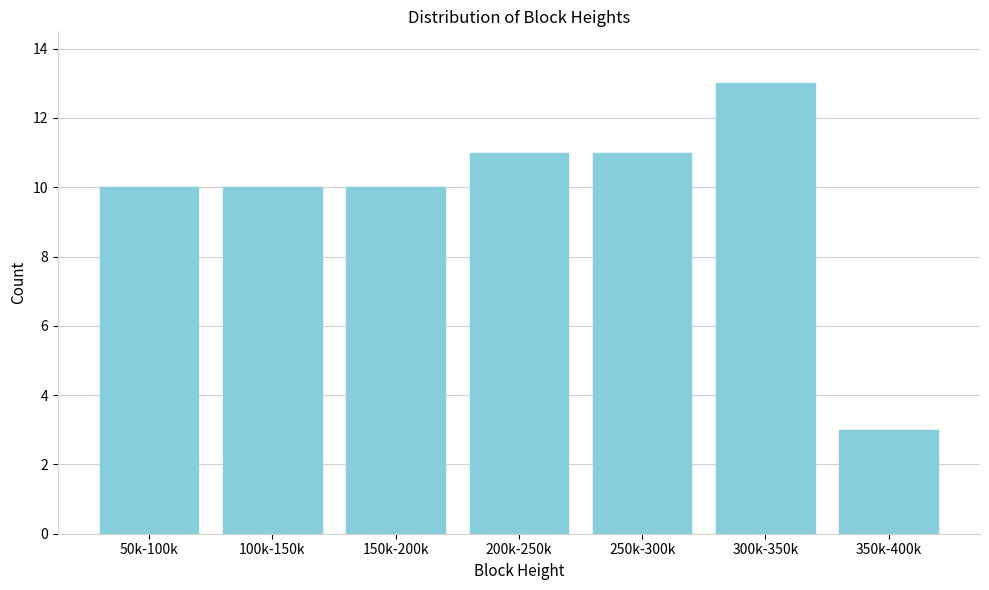

Reading left to right, what are all the values shown in this chart?

10	10	10	11	11	13	3